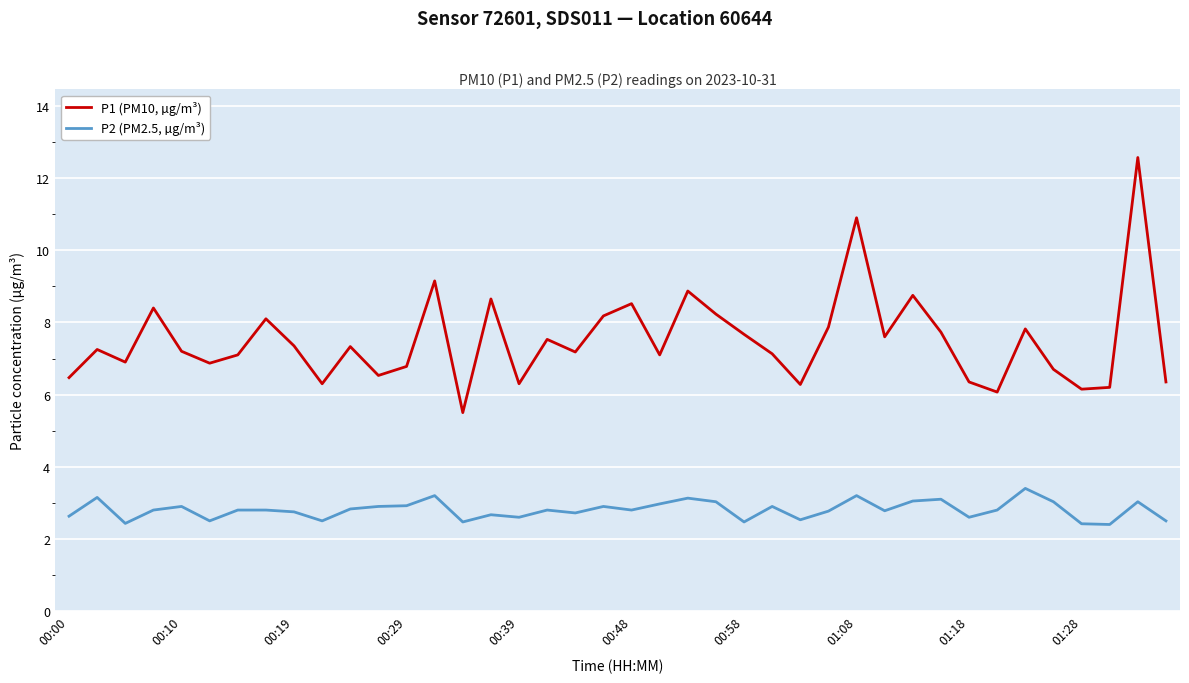

True or false: P2 (PM2.5, µg/m³) and P1 (PM10, µg/m³) intersect in this chart.

False